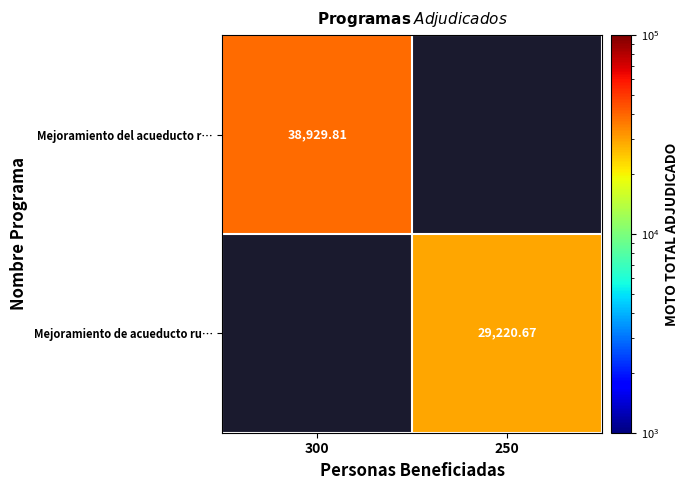

Is the value of Mejoramiento del acueducto r… at 300 greater than the value of Mejoramiento de acueducto ru… at 250?

Yes